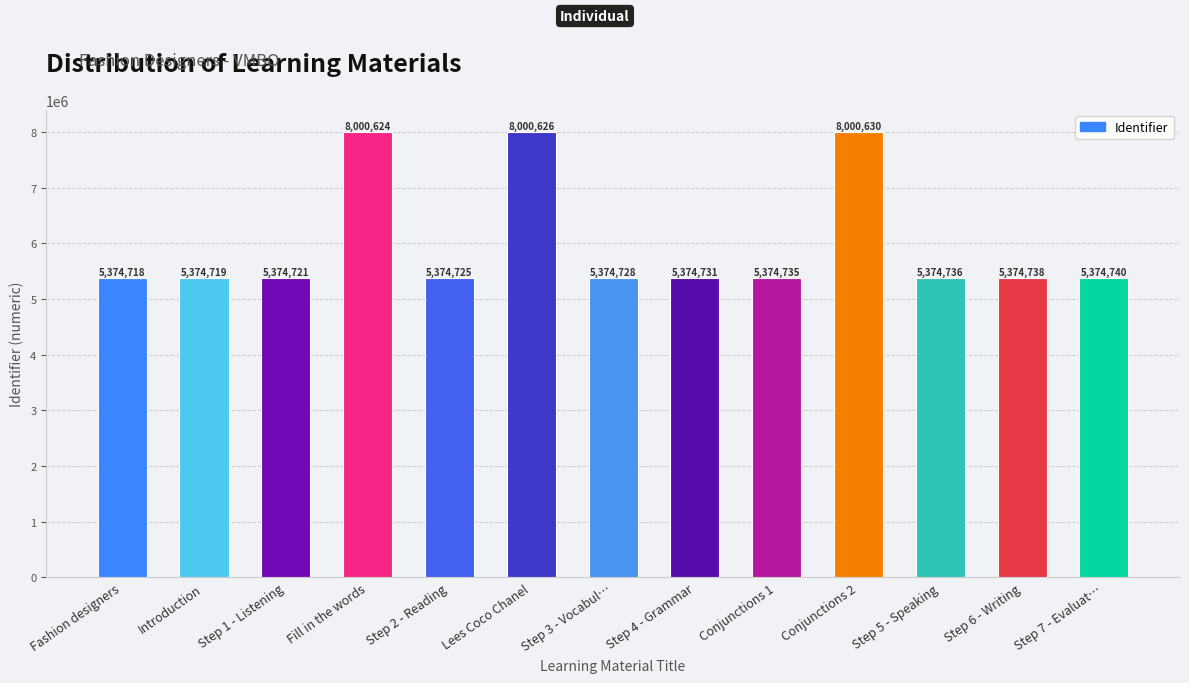

How many bars are there in total?

13